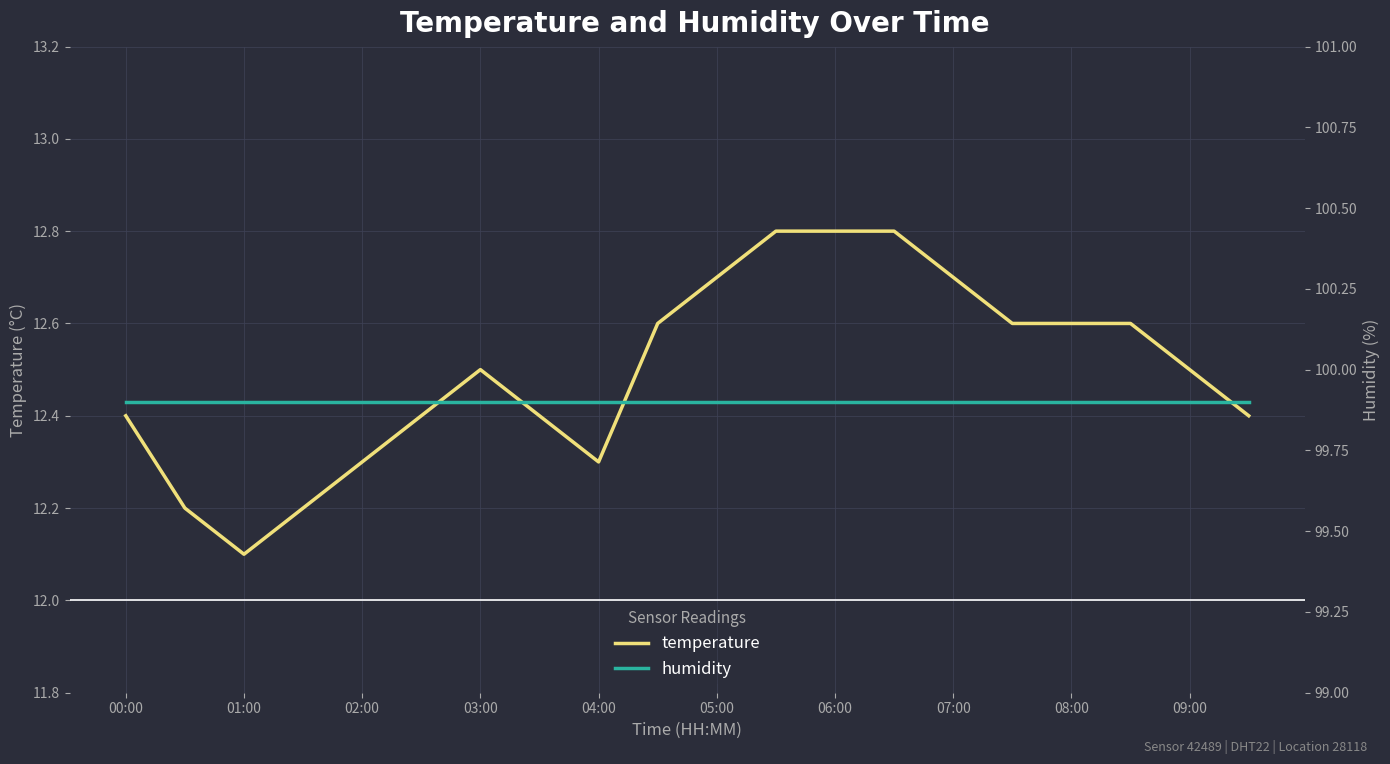

Is it true that temperature equals 3.3 at 19?

False